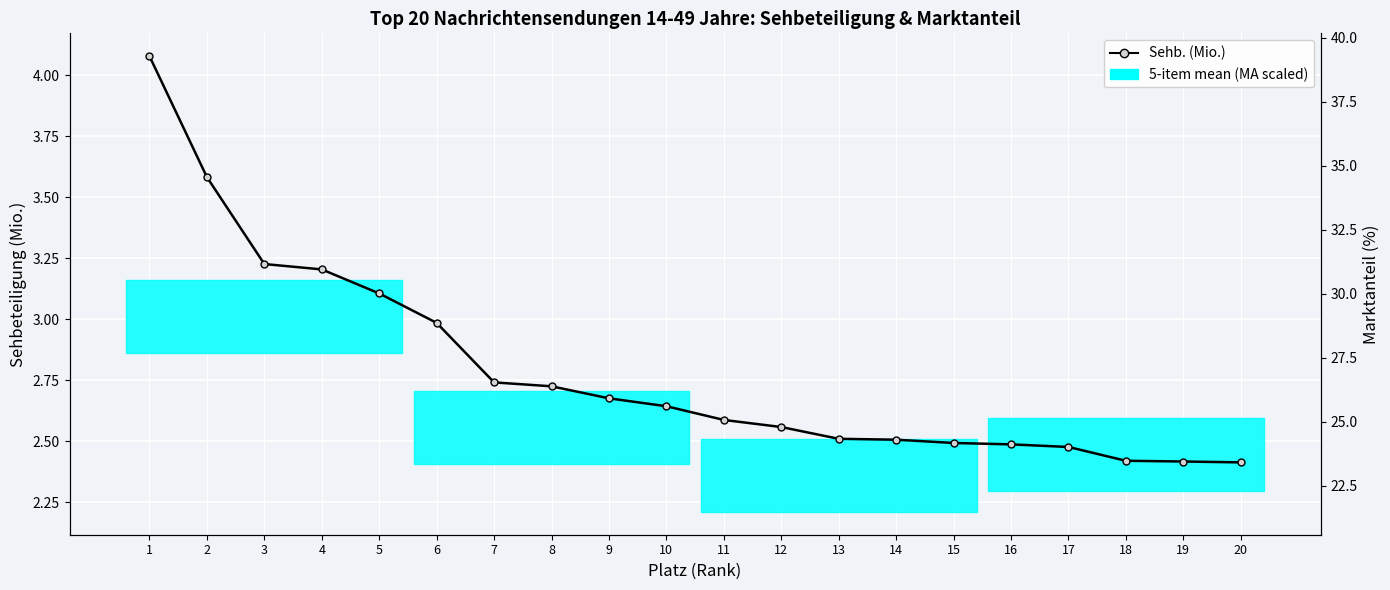

What is the lowest value of the Sehb. (Mio.) series?

2.4